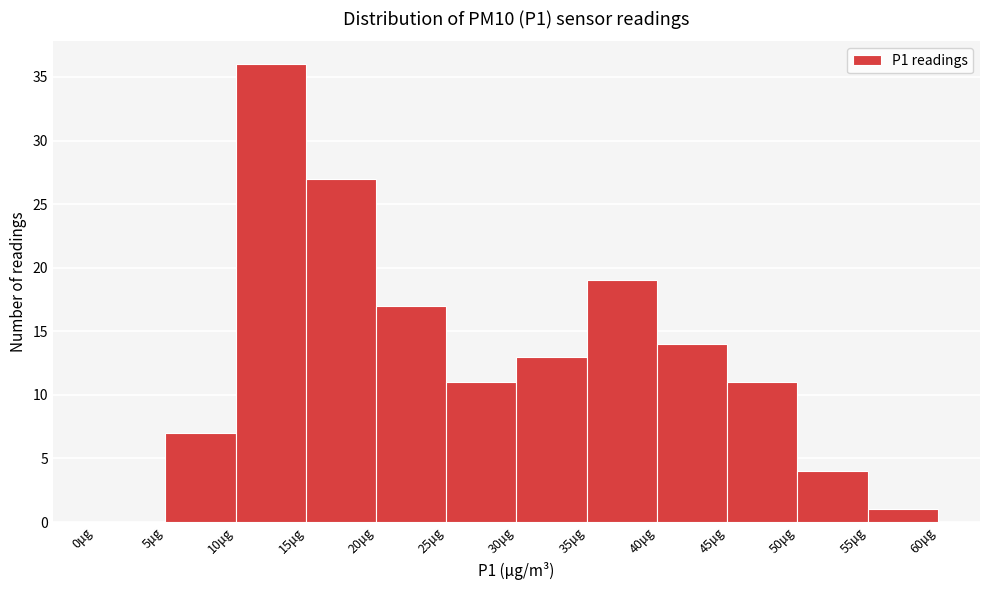

Reading left to right, list every bar in this chart as the range it spans on the x-axis followed by its height. The values are not printed on the chart, so give them approximately, as read against the axis.

0 to 5: 0
5 to 10: 7
10 to 15: 36
15 to 20: 27
20 to 25: 17
25 to 30: 11
30 to 35: 13
35 to 40: 19
40 to 45: 14
45 to 50: 11
50 to 55: 4
55 to 60: 1